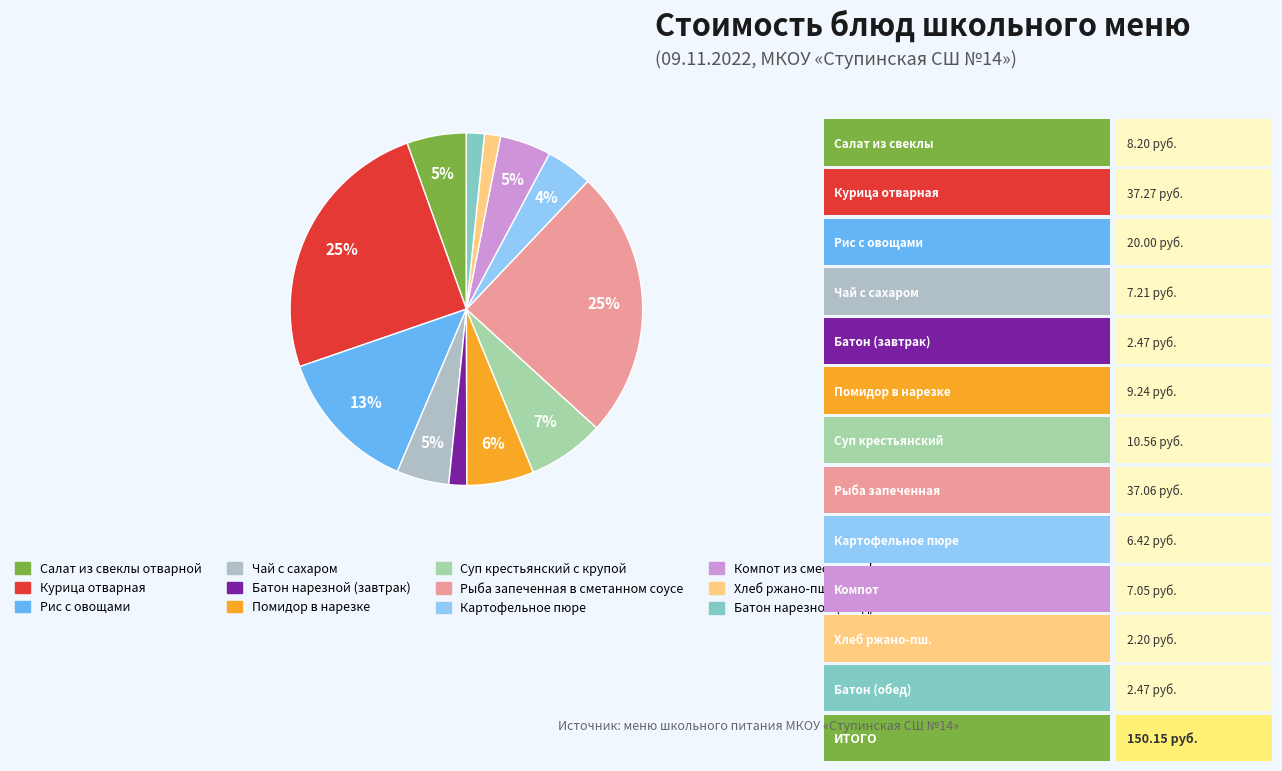

The Батон нарезной (обед) slice represents 2% of the pie. True or false?

True